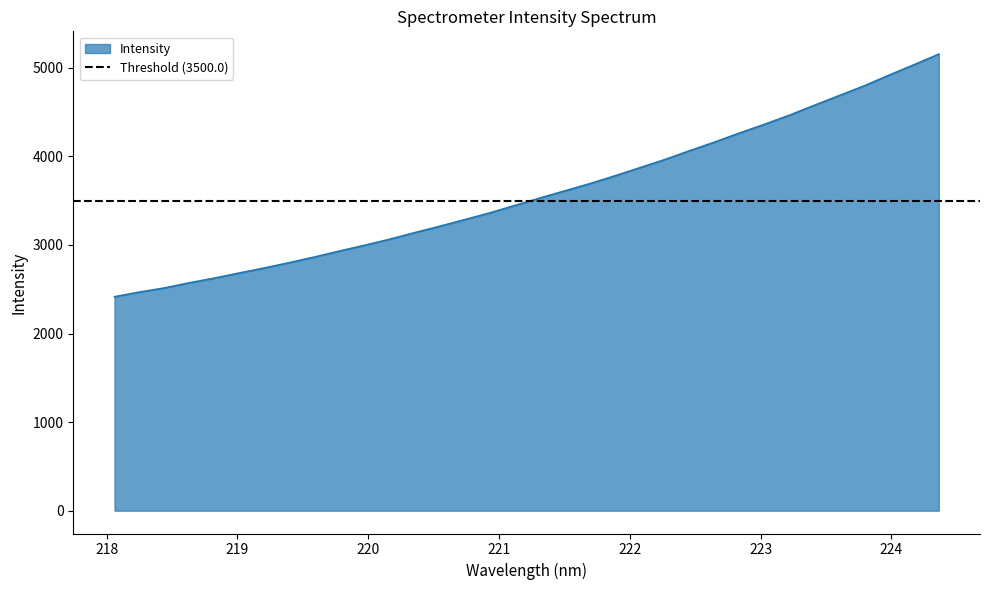

True or false: there are more than 1 points higher than both neighbors.

False